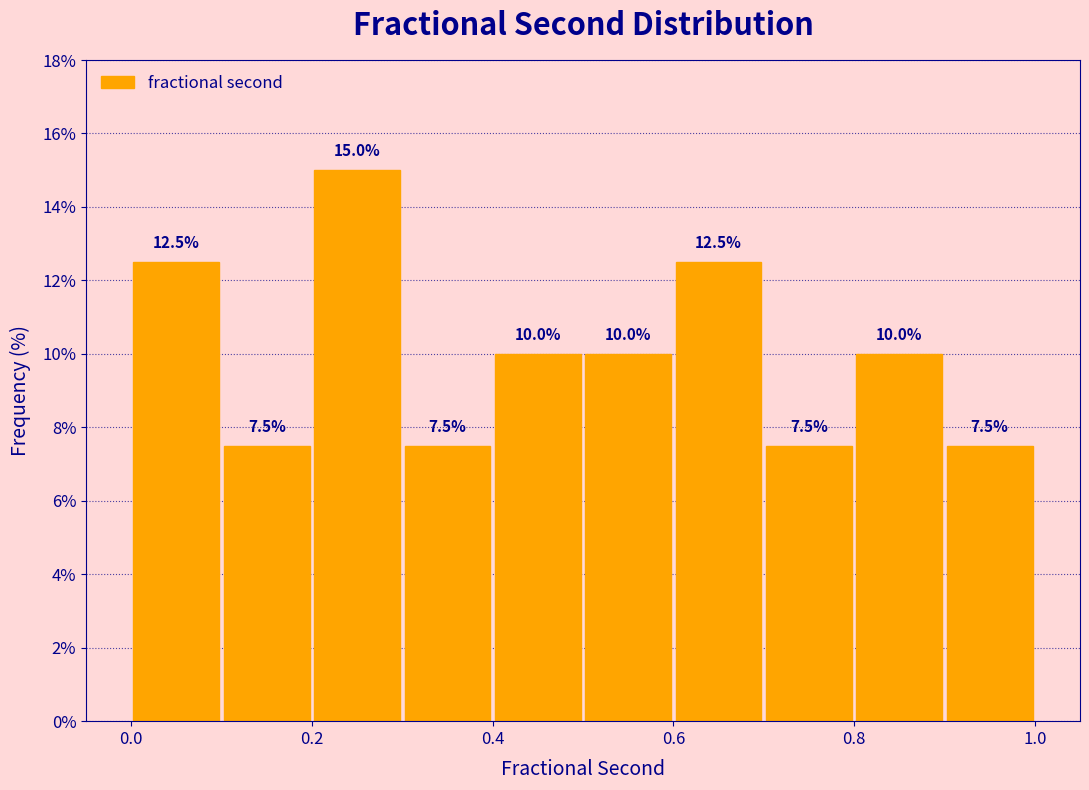

Which range on the x-axis has the tallest bar?

0.2 to 0.3